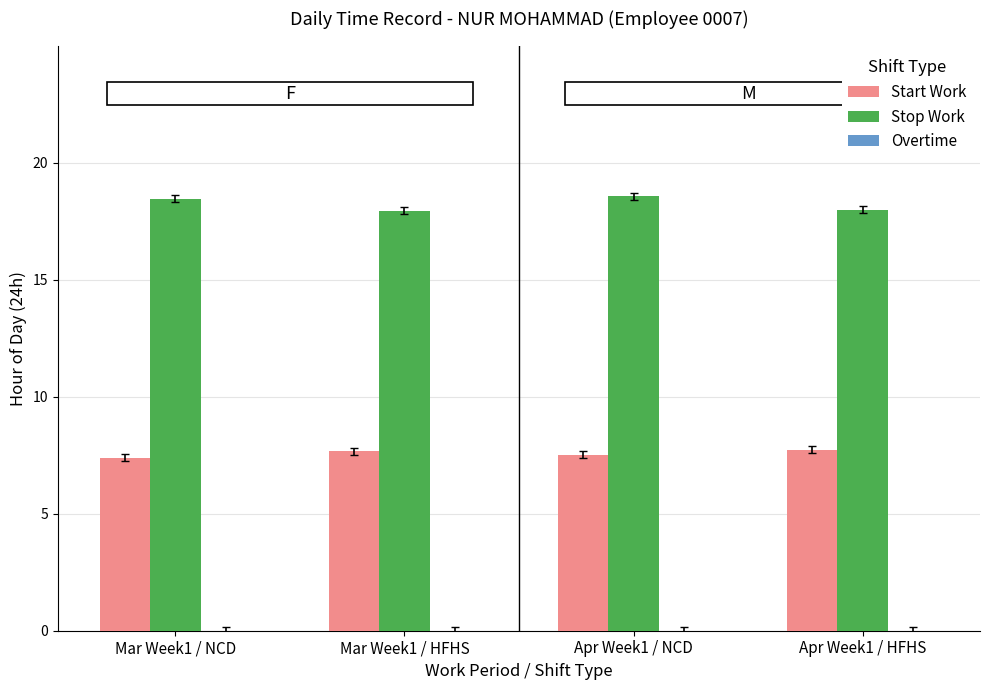

Count the Start Work values in the range 7 to 8.

4